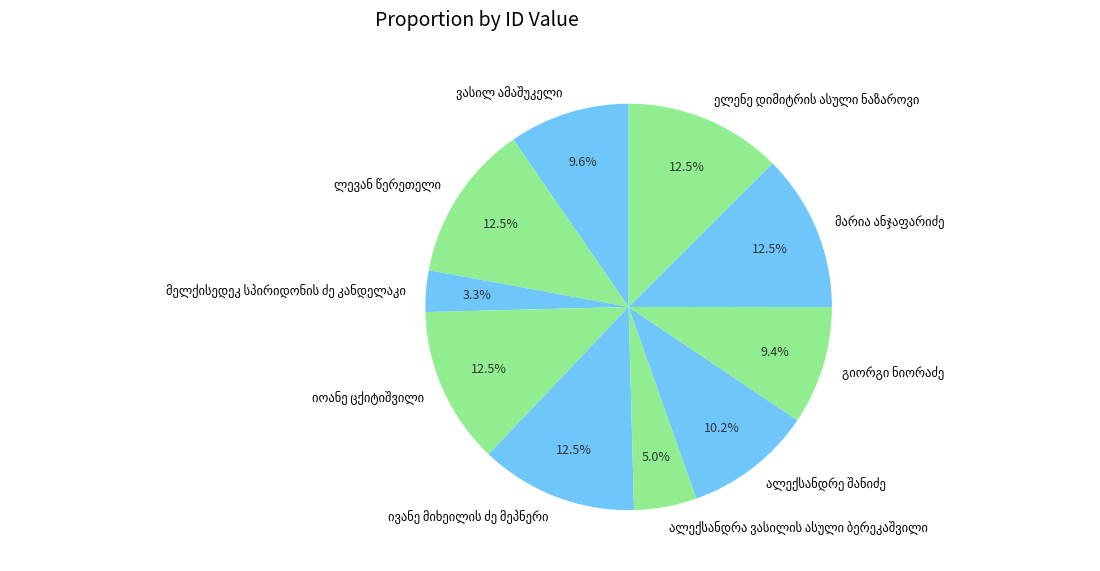

Does any single category account for the majority?

No